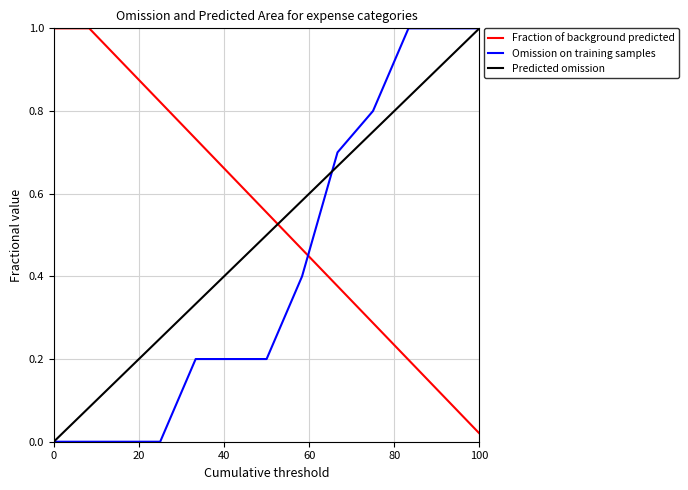

What is the difference between the maximum and minimum values in the Fraction of background predicted series?

1.0